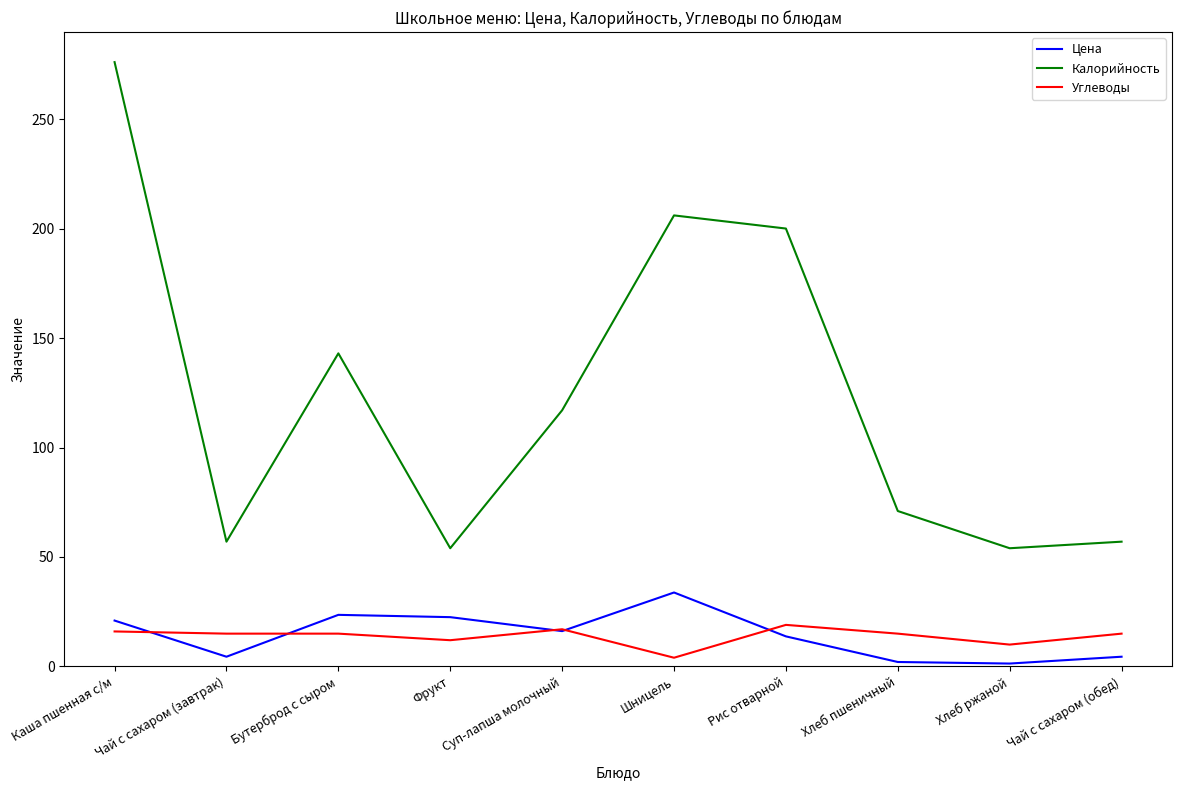

Which series has the widest spread of values?

Калорийность